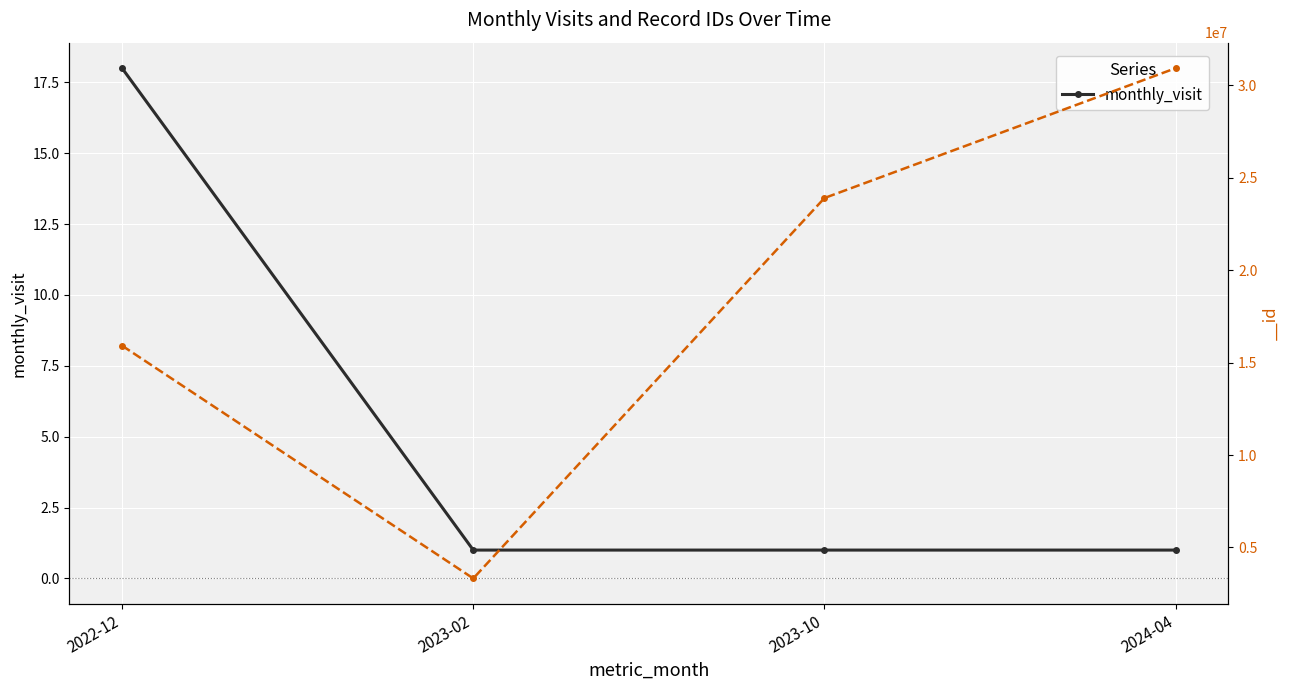

What is the difference between the maximum and second lowest values?

17